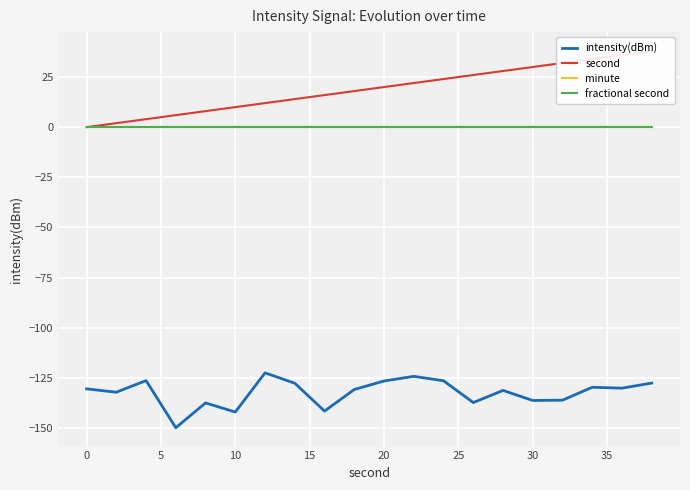

True or false: intensity(dBm) and second cross at least once.

False